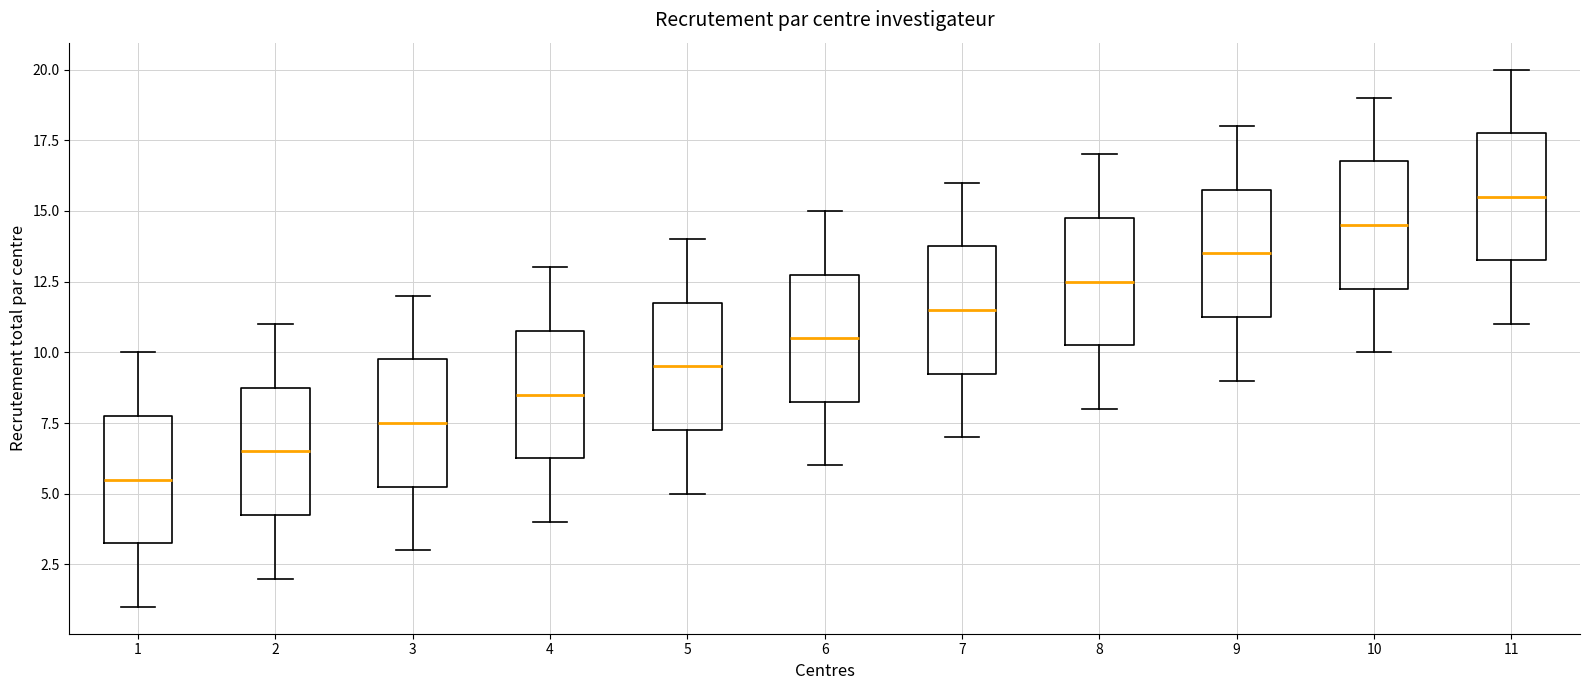

Where is the lower edge of the box at x = 10 on the y-axis? The values are not printed on the chart, so give them approximately, as read against the axis.

12.5